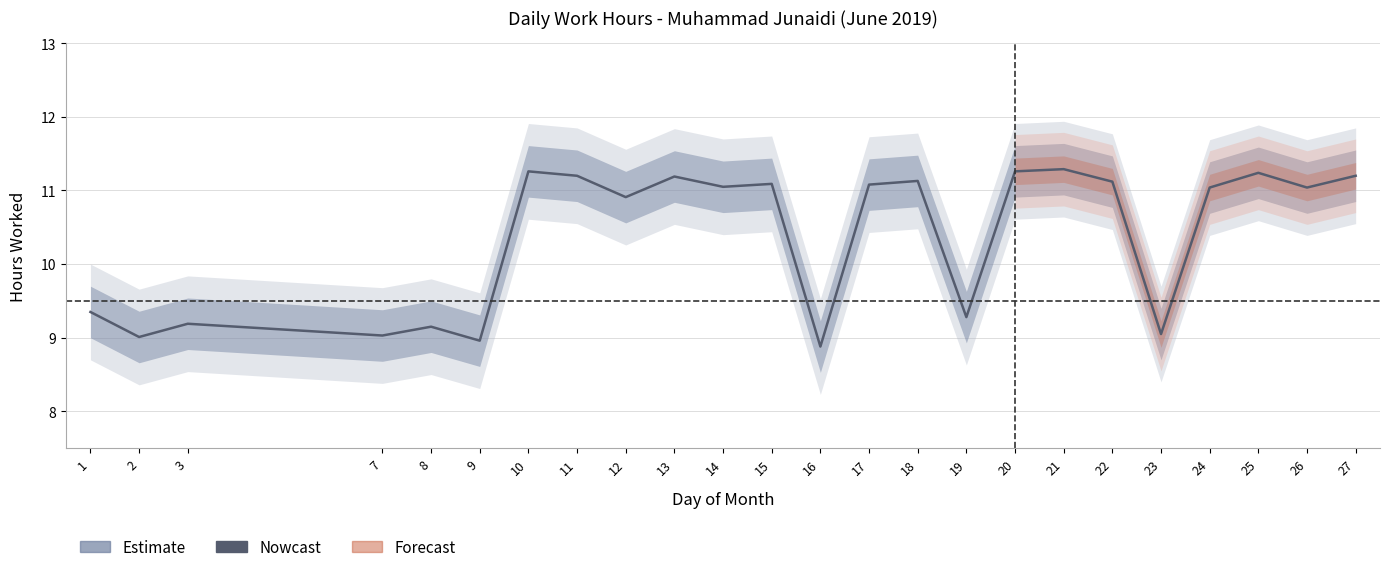

The chart shows a value of 11.2 at 25. True or false?

True